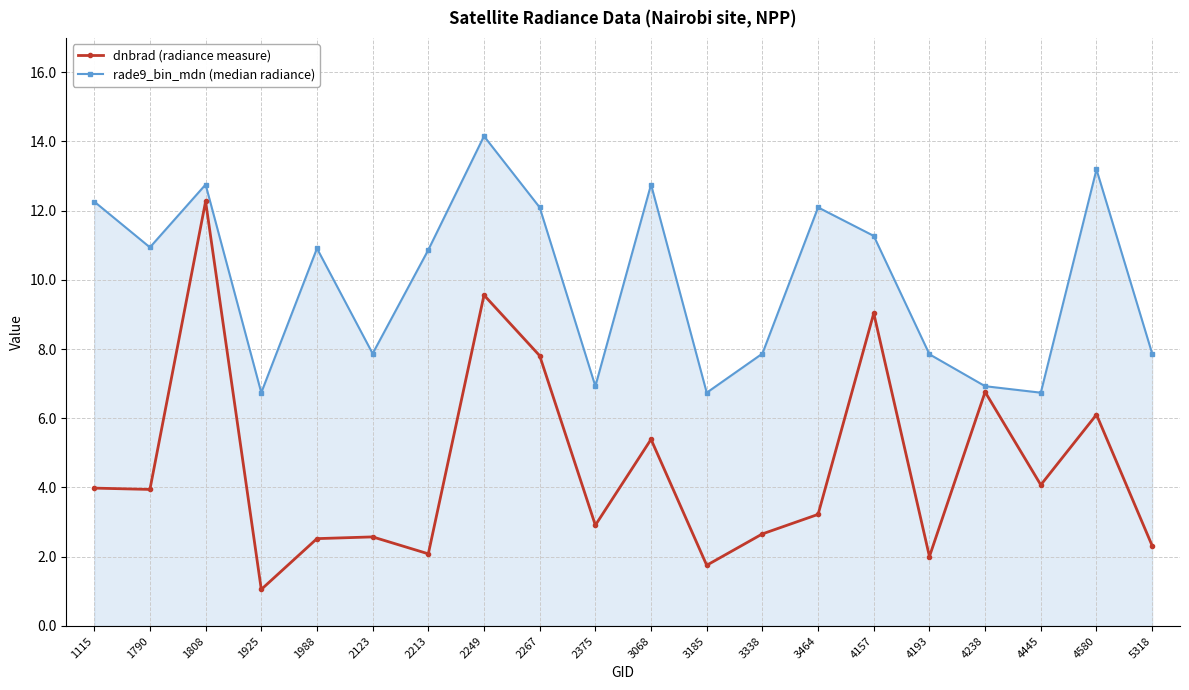

True or false: rade9_bin_mdn (median radiance) and dnbrad (radiance measure) cross at least once.

False